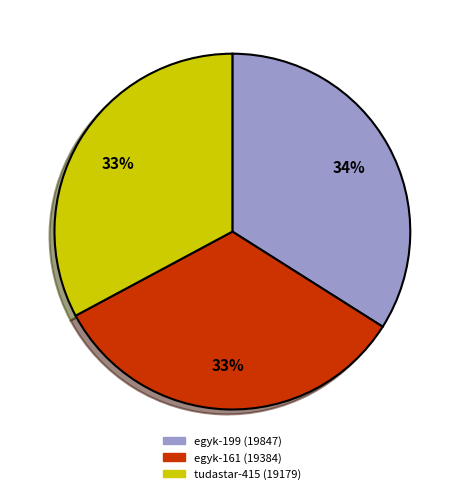

Is egyk-199 (19847) the majority of the pie?

No